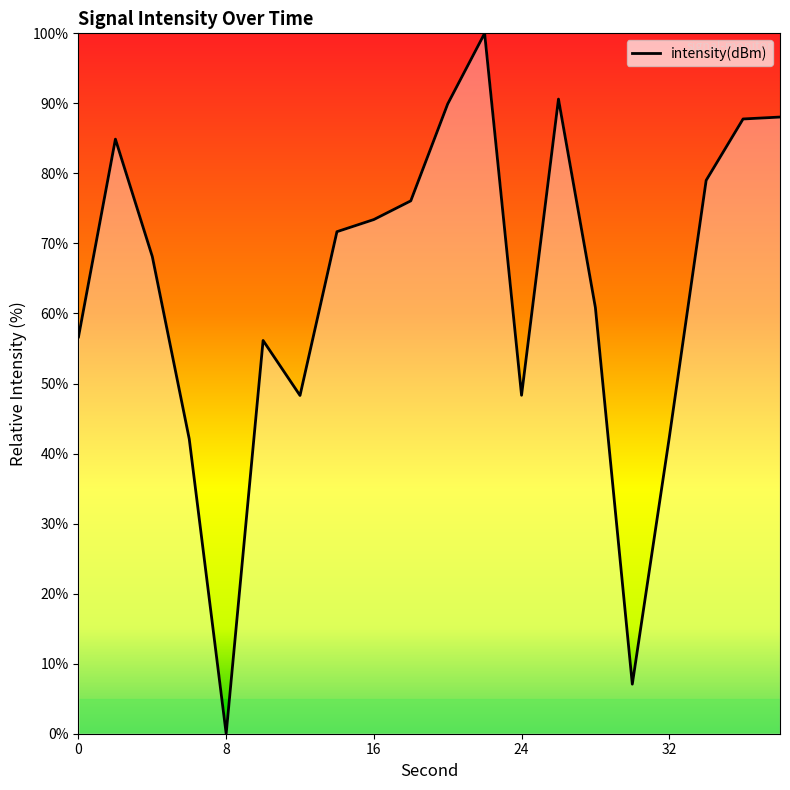

What is the maximum value shown in the chart?

100.0